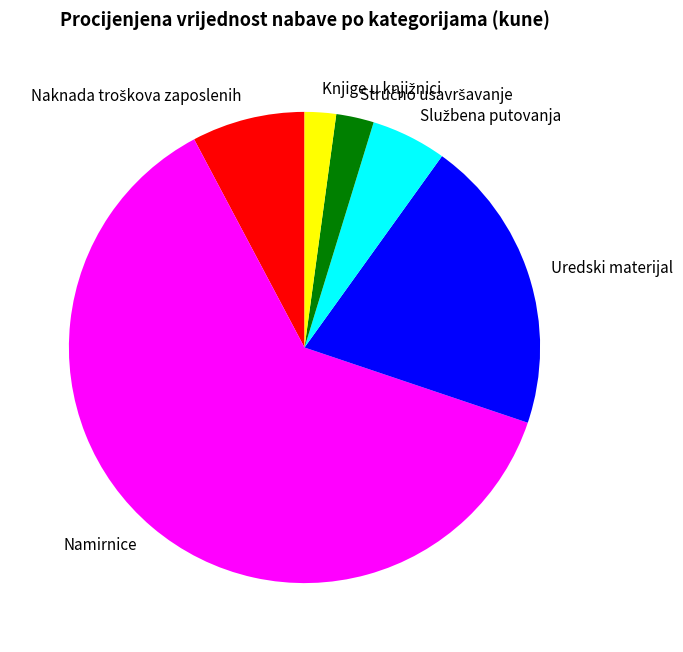

Is there a majority slice in this chart?

Yes